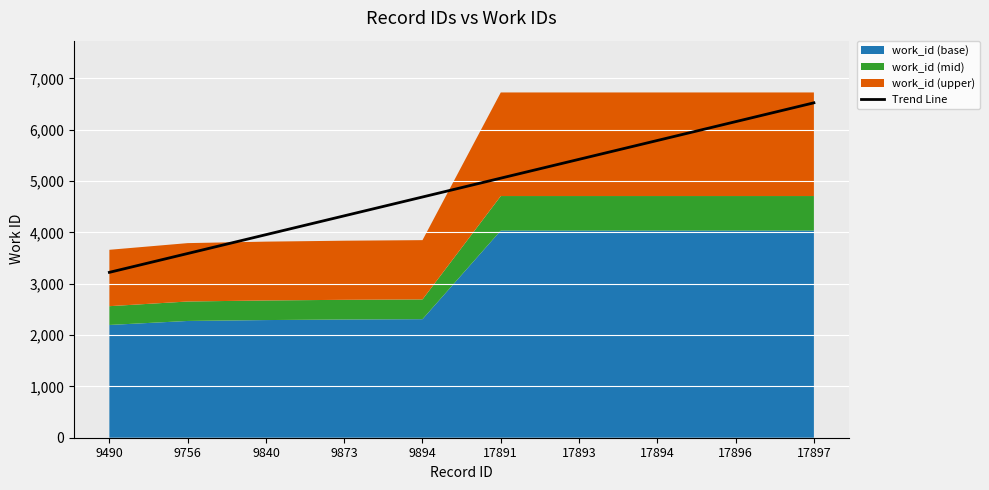

Reading left to right, what are all the values shown in this chart?

3221.7	3588.6	3955.6	4322.5	4689.5	5056.4	5423.4	5790.3	6157.3	6524.2